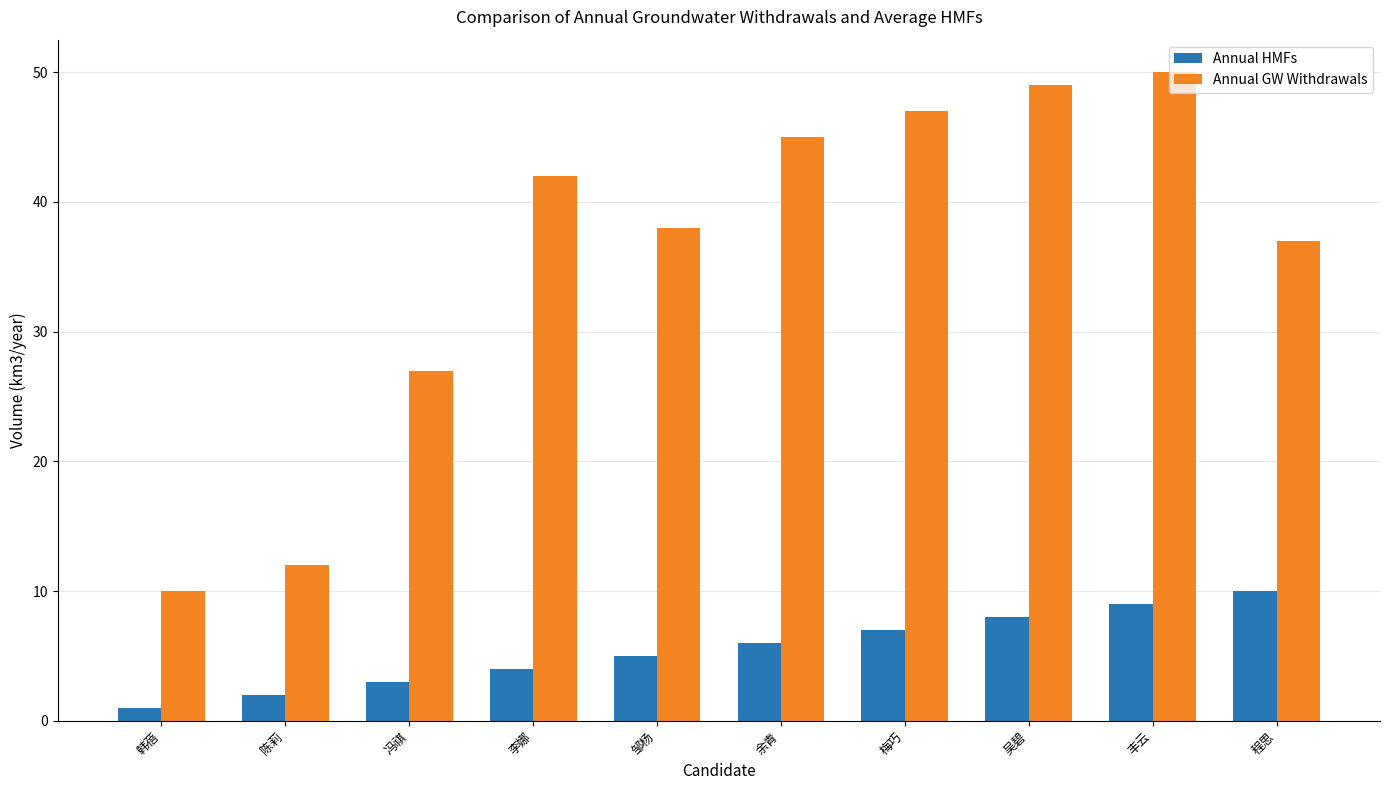

What is the value of the Annual GW Withdrawals bar at the 7th from the left?

47